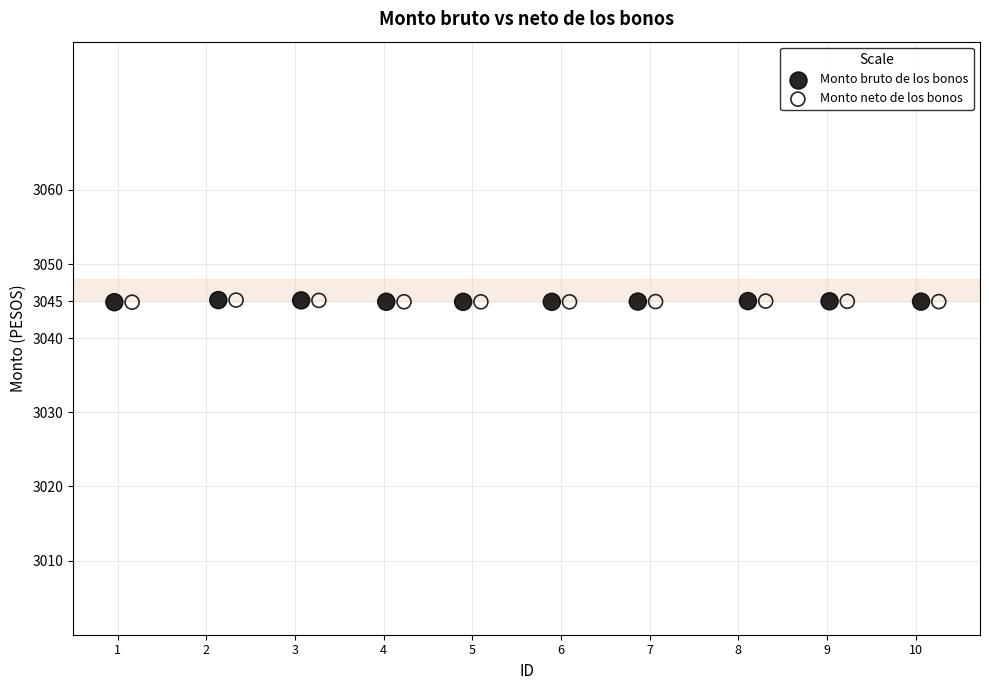

What are all the series names shown in the legend?

Monto bruto de los bonos, Monto neto de los bonos